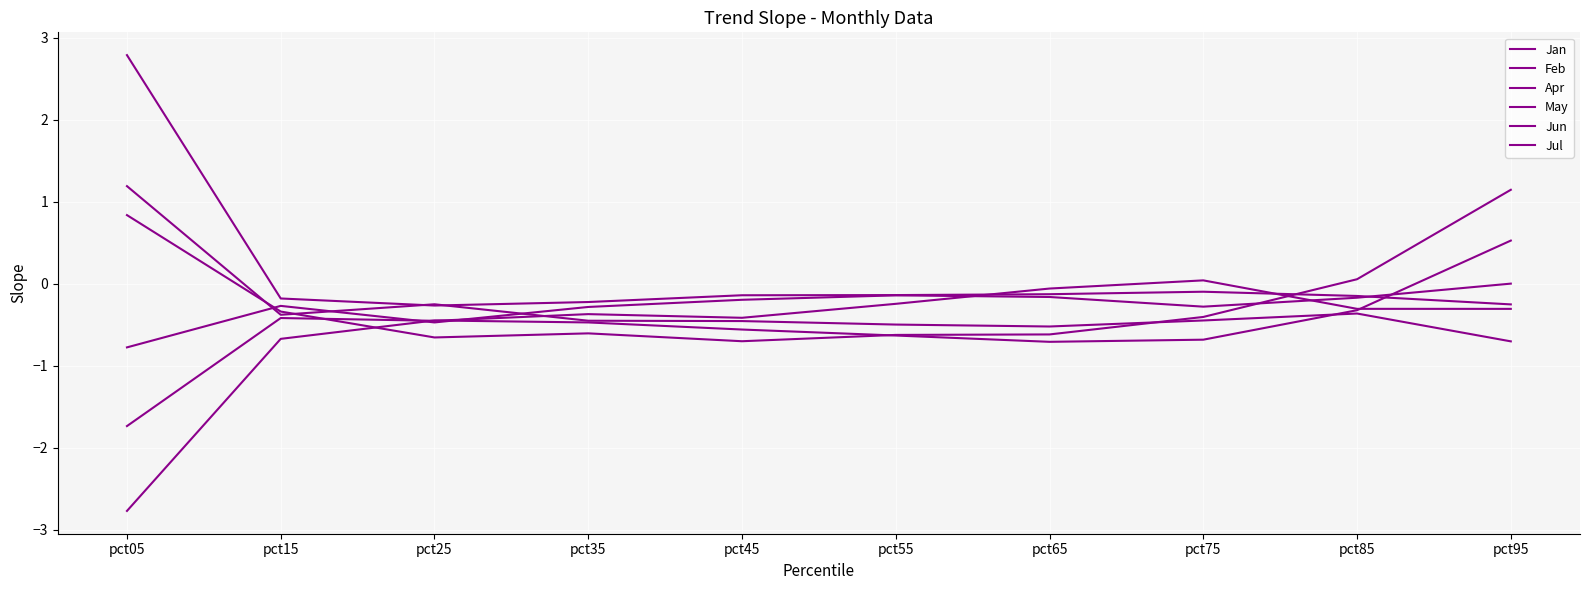

What is the total value across all series at pct75?

-1.9